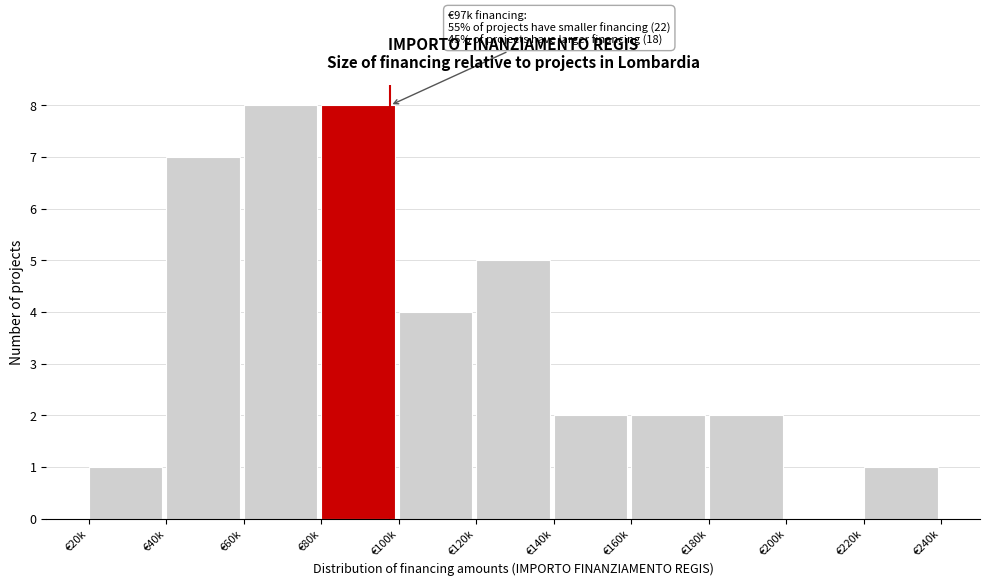

Reading left to right, extract all data points from this chart.

€20k=1	€40k=7	€60k=8	€80k=8	€100k=4	€120k=5	€140k=2	€160k=2	€180k=2	€200k=0	€220k=1